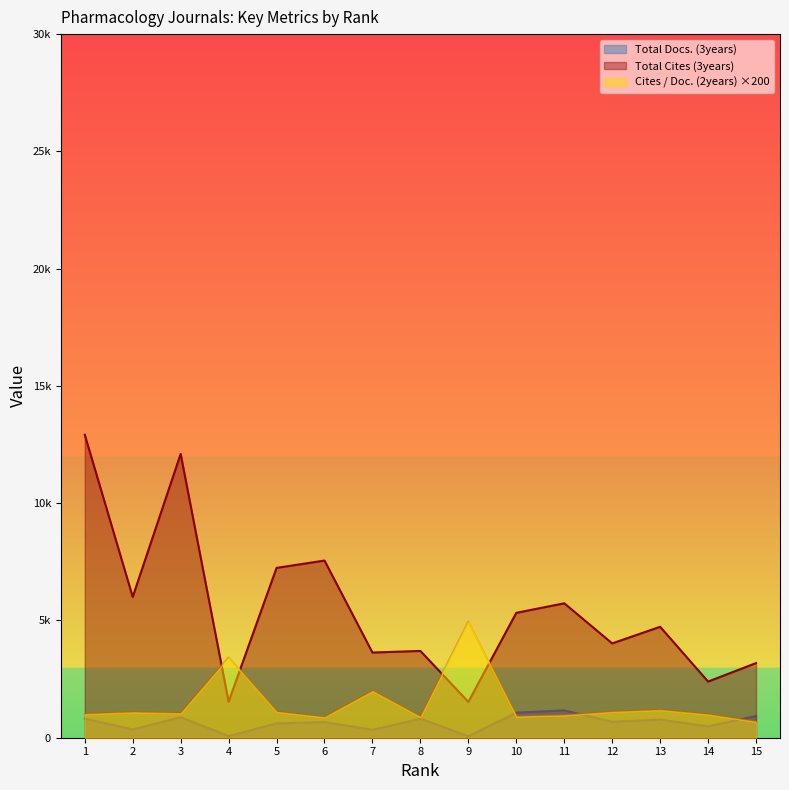

Reading left to right, list all the values displayed in this chart.

Total Docs. (3years): 1=816.0	2=351.0	3=874.0	4=71.0	5=609.0	6=670.0	7=339.0	8=810.0	9=64.0	10=1069.0	11=1166.0	12=678.0	13=773.0	14=487.0	15=926.0
Total Cites (3years): 1=12920.0	2=6004.0	3=12101.0	4=1540.0	5=7241.0	6=7554.0	7=3632.0	8=3700.0	9=1528.0	10=5324.0	11=5732.0	12=4022.0	13=4730.0	14=2394.0	15=3182.0
Cites / Doc. (2years): 1=1010.0	2=1084.0	3=1042.0	4=3424.0	5=1102.0	6=874.0	7=1990.0	8=884.0	9=4948.0	10=902.0	11=954.0	12=1102.0	13=1182.0	14=990.0	15=678.0